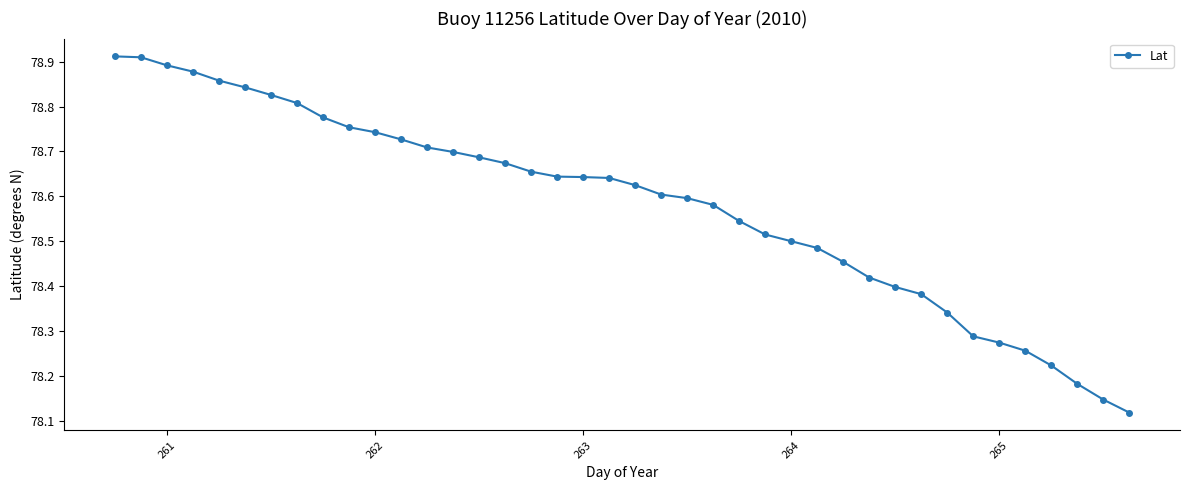

How many values are between 78 and 79?

40